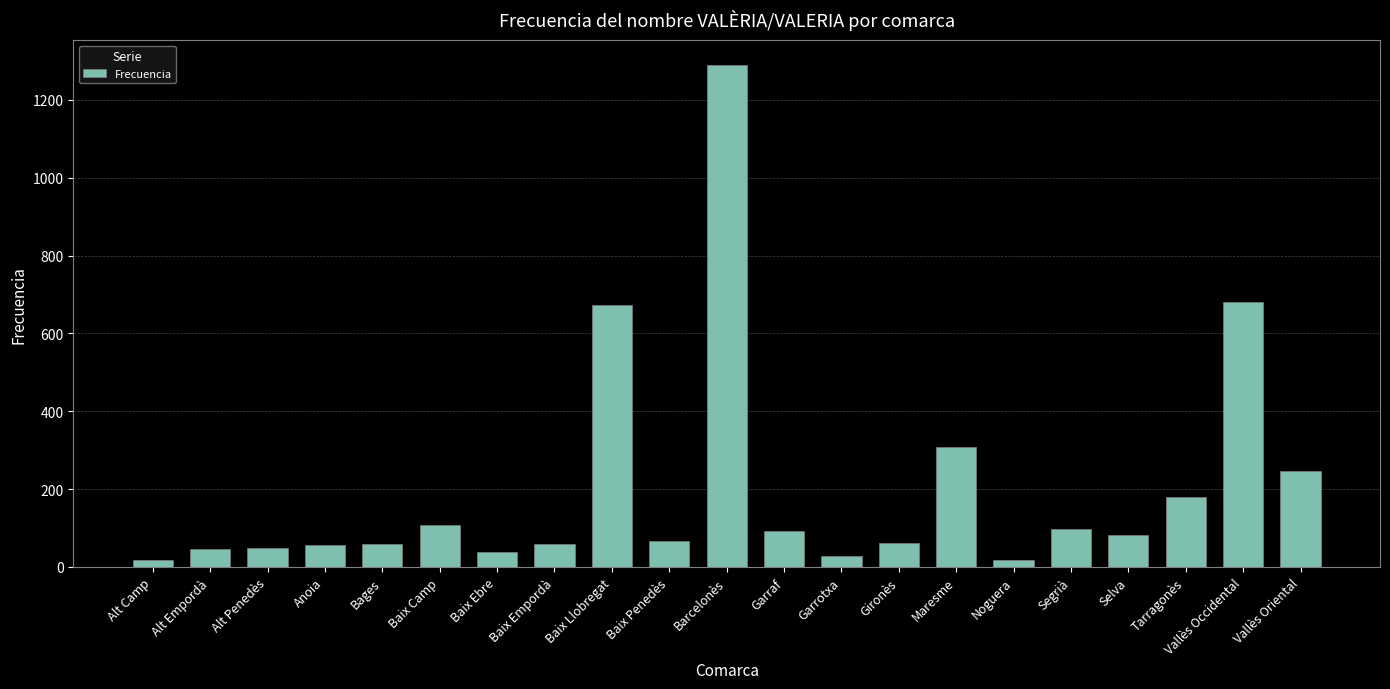

Which has a higher value, Garrotxa or Bages?

Bages